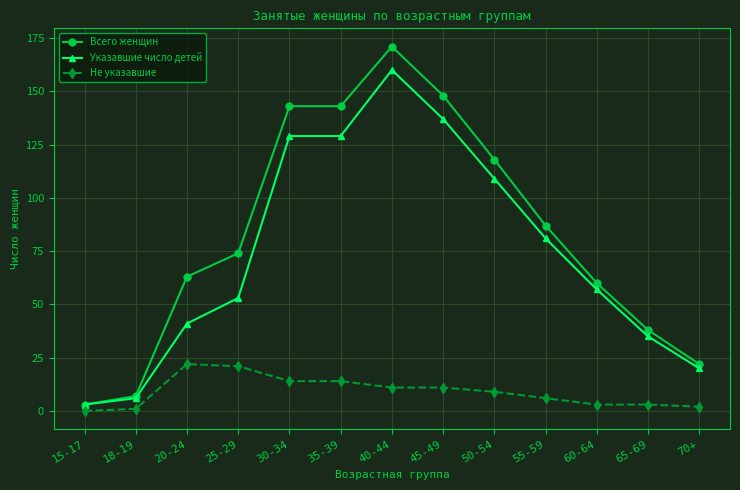

Read the Указавшие число детей value at 35-39, to the nearest 50.

150